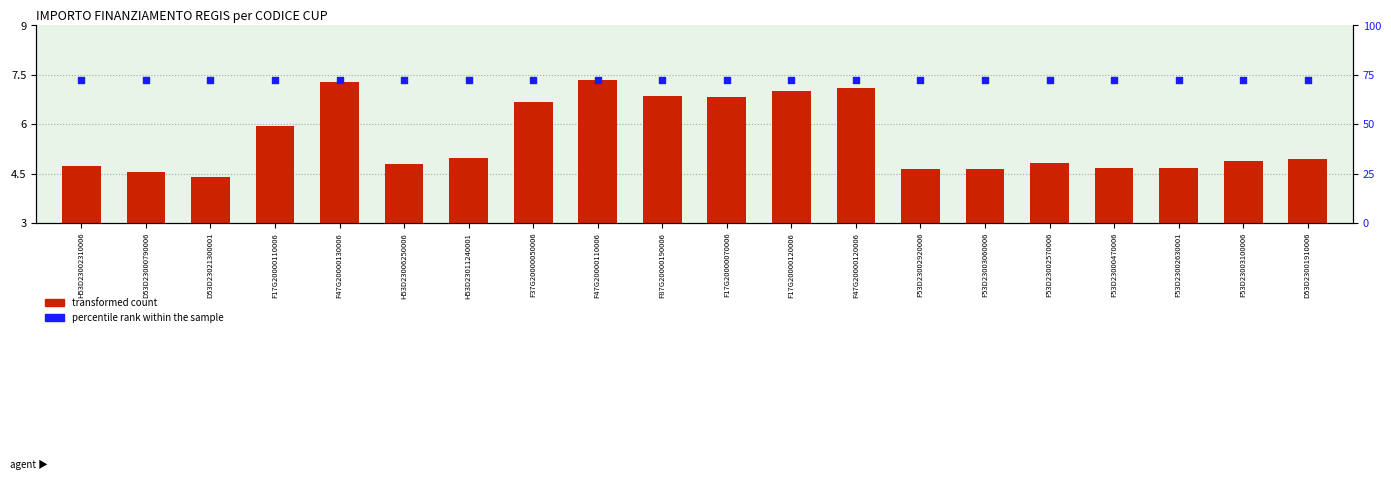

What is the total value across all series at F17G20000110006?

13.3